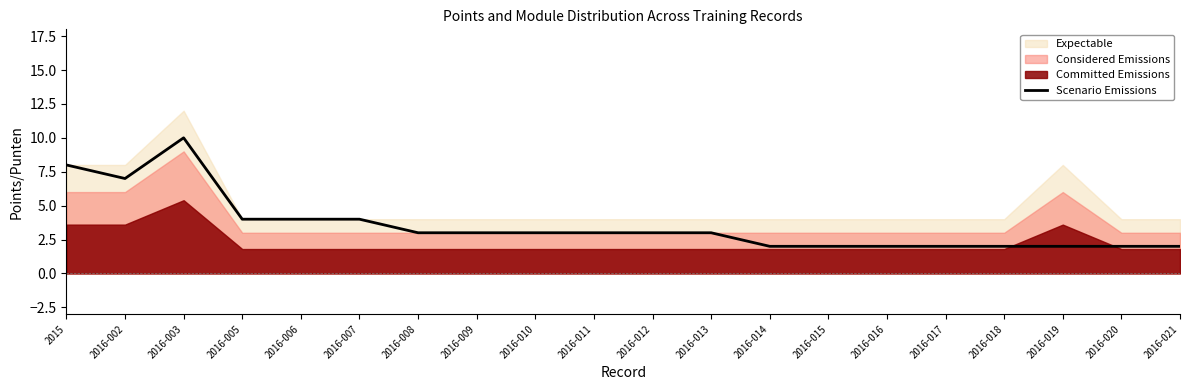

Reading right to left, extract all data points from this chart.

2016-021=2	2016-020=2	2016-019=2	2016-018=2	2016-017=2	2016-016=2	2016-015=2	2016-014=2	2016-013=3	2016-012=3	2016-011=3	2016-010=3	2016-009=3	2016-008=3	2016-007=4	2016-006=4	2016-005=4	2016-003=10	2016-002=7	2015=8